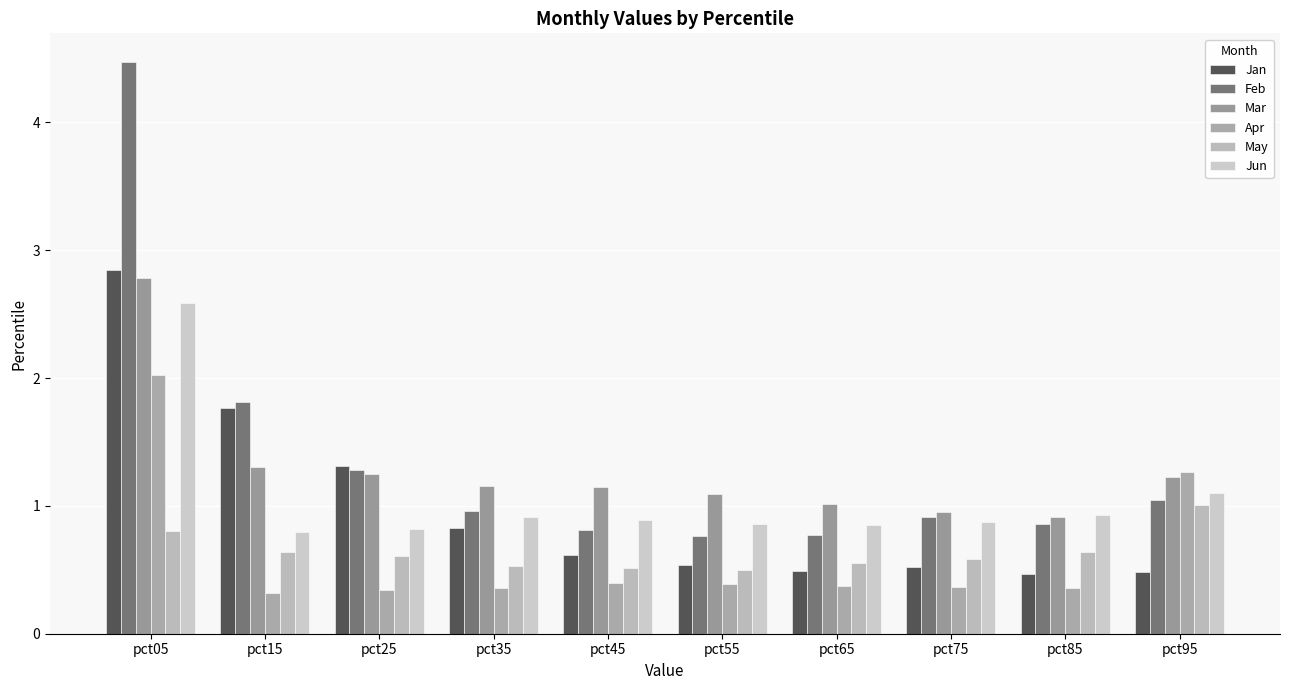

What is the difference between the maximum and second lowest values in the Jan series?

2.4